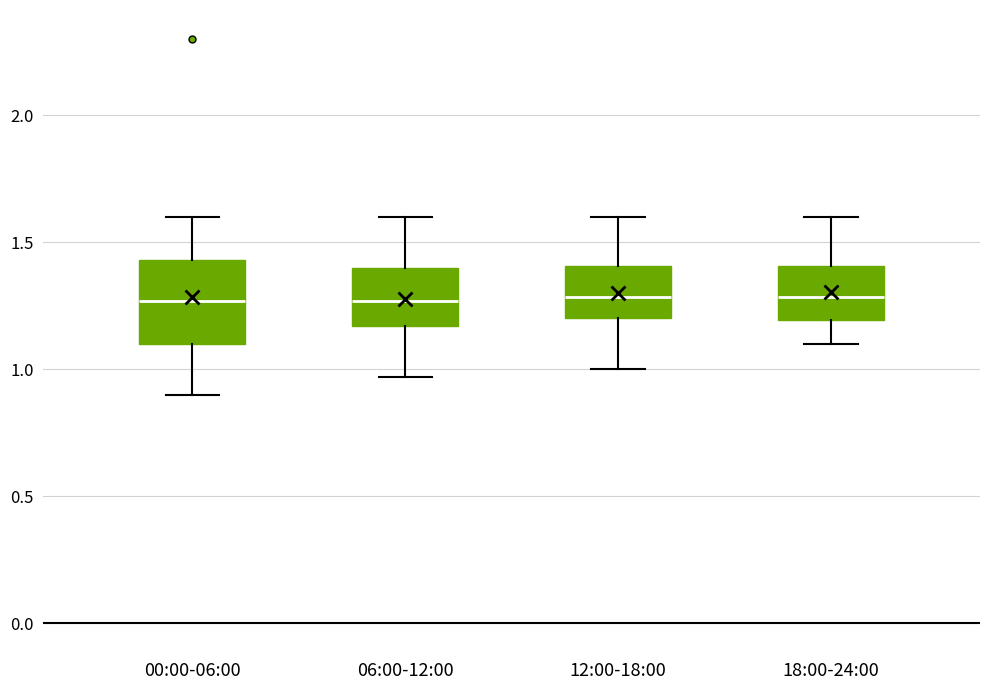

Where does the lower whisker of the box for 00:00-06:00 end on the y-axis? The values are not printed on the chart, so give them approximately, as read against the axis.

0.90